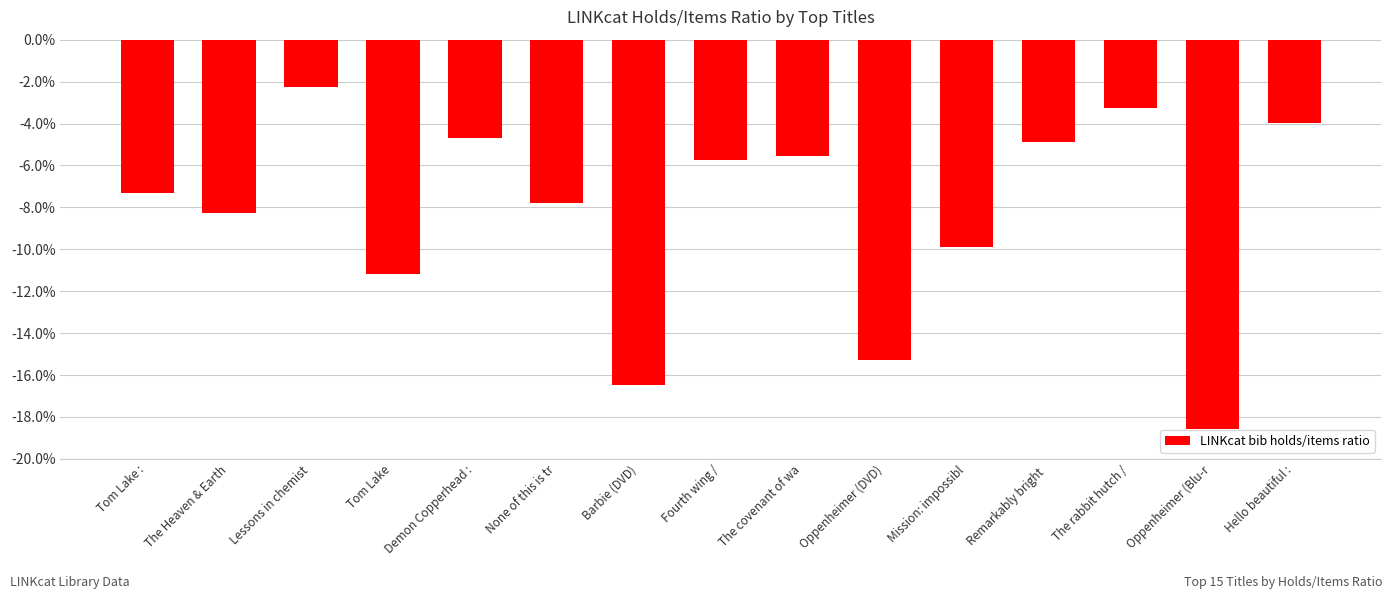

What is the change in value from Barbie (DVD) to Hello beautiful :?

+12.5